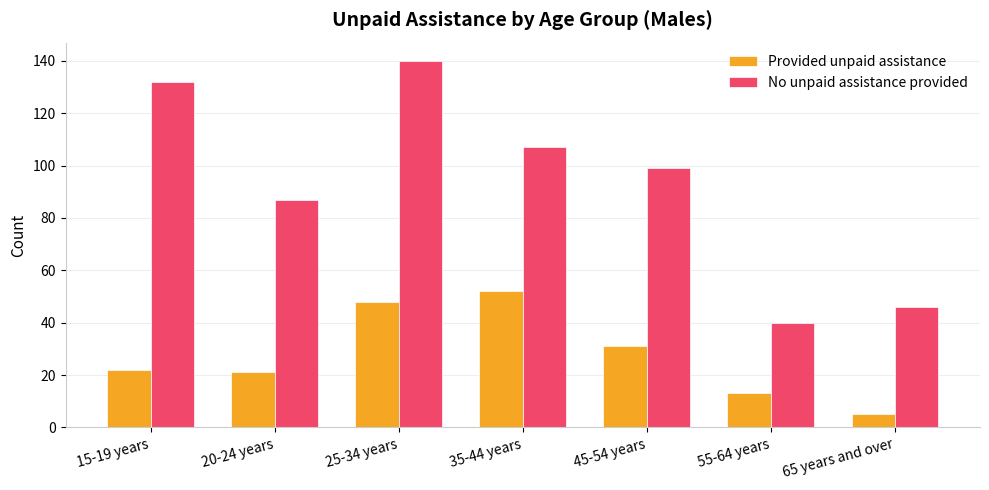

What is the label of the 6th bar from the right?

20-24 years